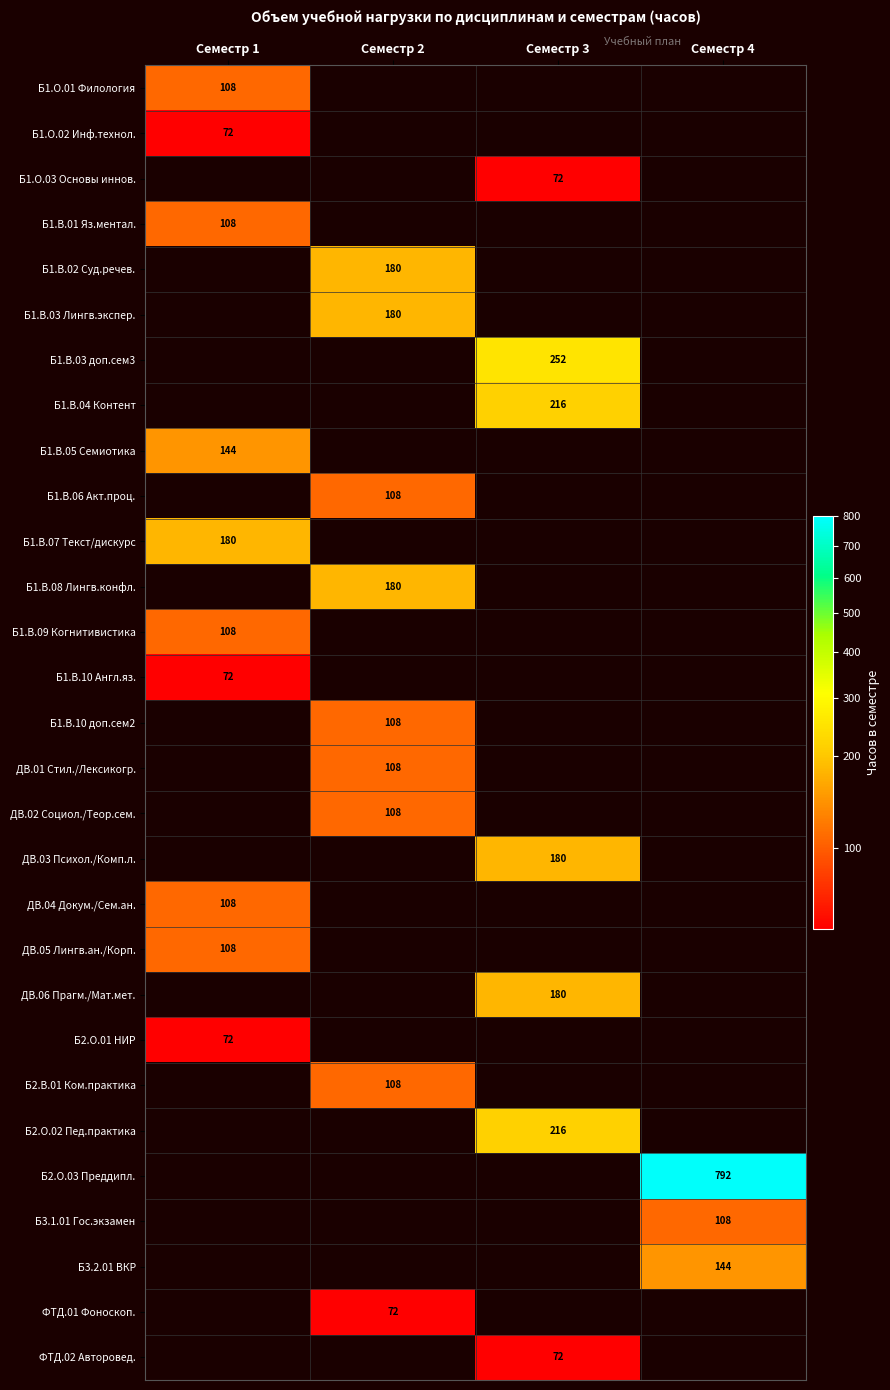

The value of Б1.В.06 Акт.проц. at Семестр 2 is 193. True or false?

False